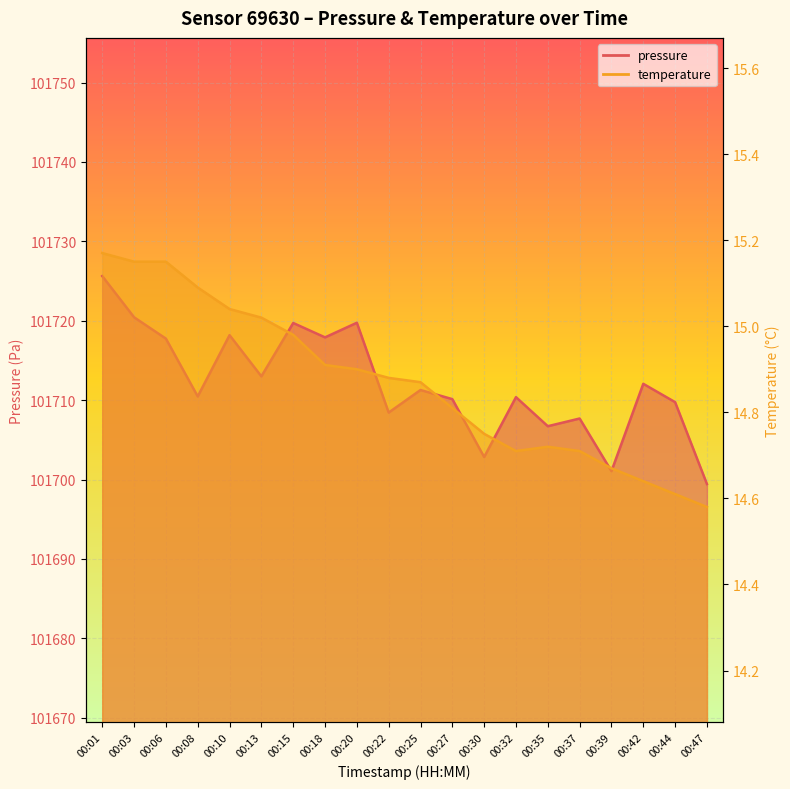

List the series in order of their overall mean, highest first.

pressure, temperature